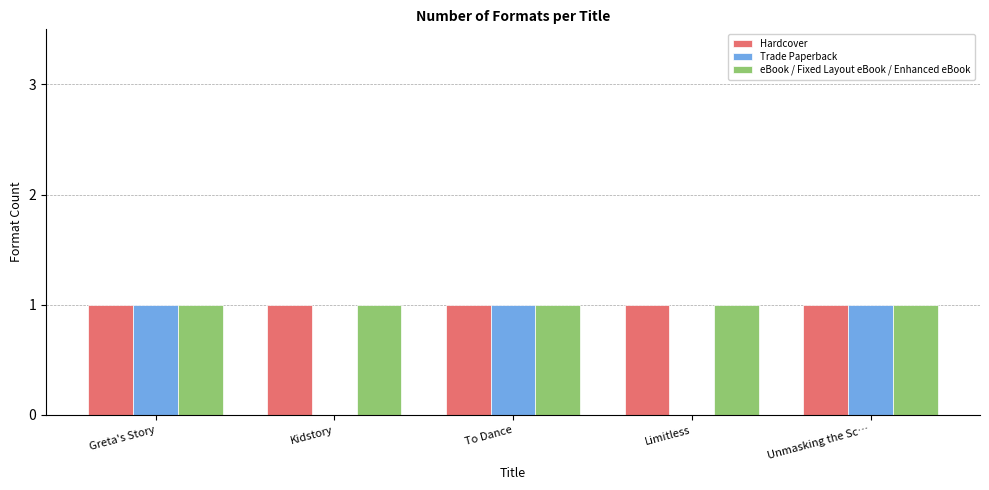

Is it true that Trade Paperback equals 2 at To Dance?

False